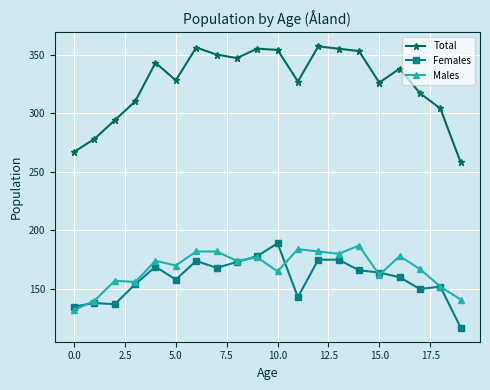

True or false: Total and Females intersect in this chart.

False